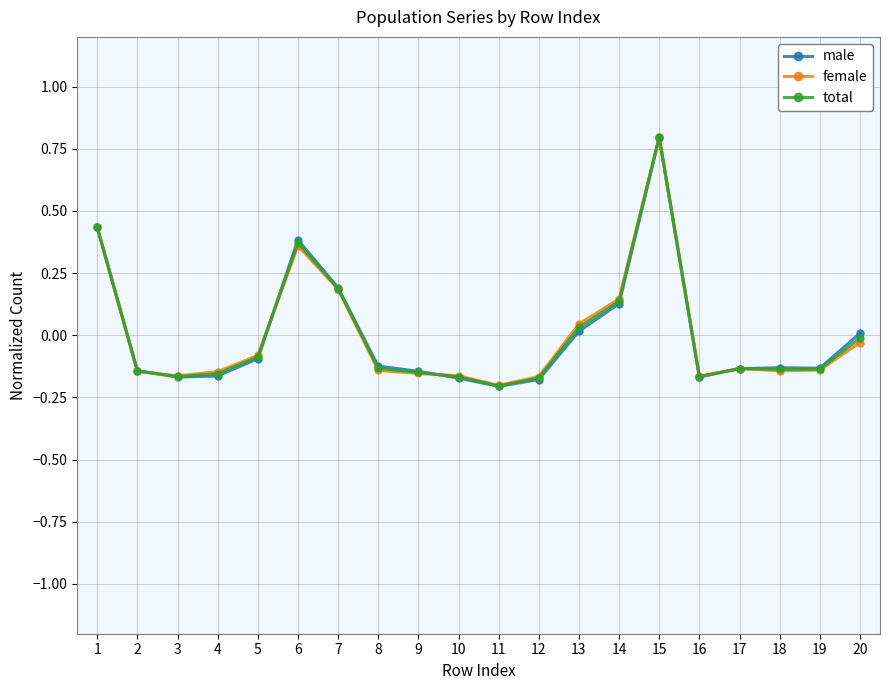

At which label does total reach its peak?

15